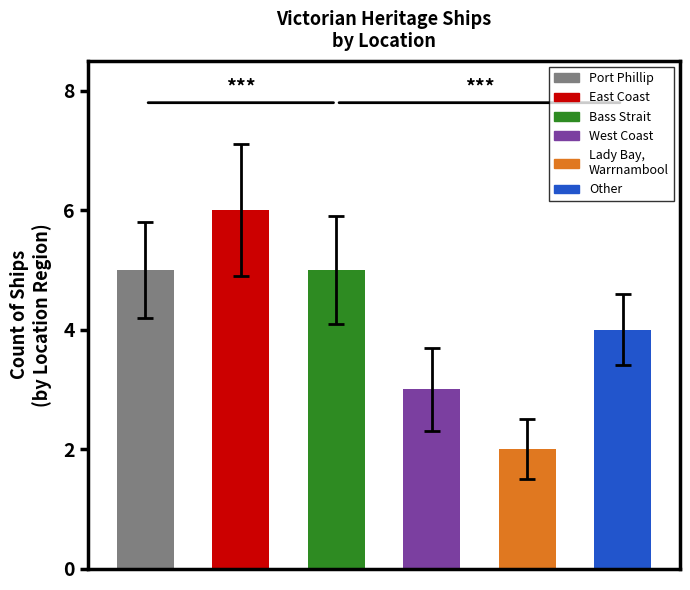

Which has a higher value, West Coast or Port Phillip?

Port Phillip